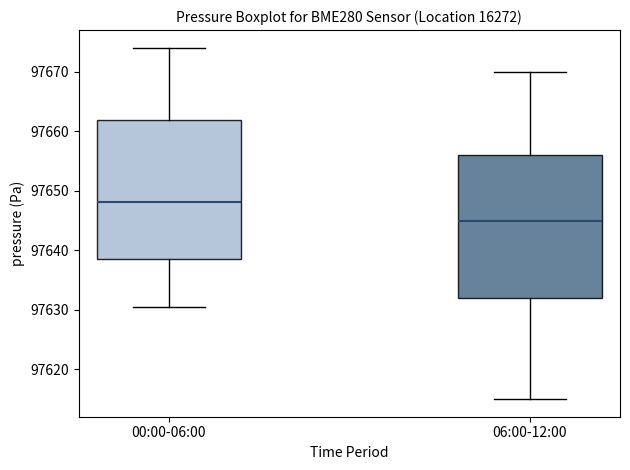

Reading left to right, transcribe this box plot: for each box, give where its median line is, the range the box spans, and where its two whiskers end, as read against the y-axis. The values are not printed on the chart, so give them approximately, as read against the axis.

00:00-06:00: median 97648, box 97639 to 97662, whiskers 97631 to 97674
06:00-12:00: median 97645, box 97632 to 97656, whiskers 97615 to 97670